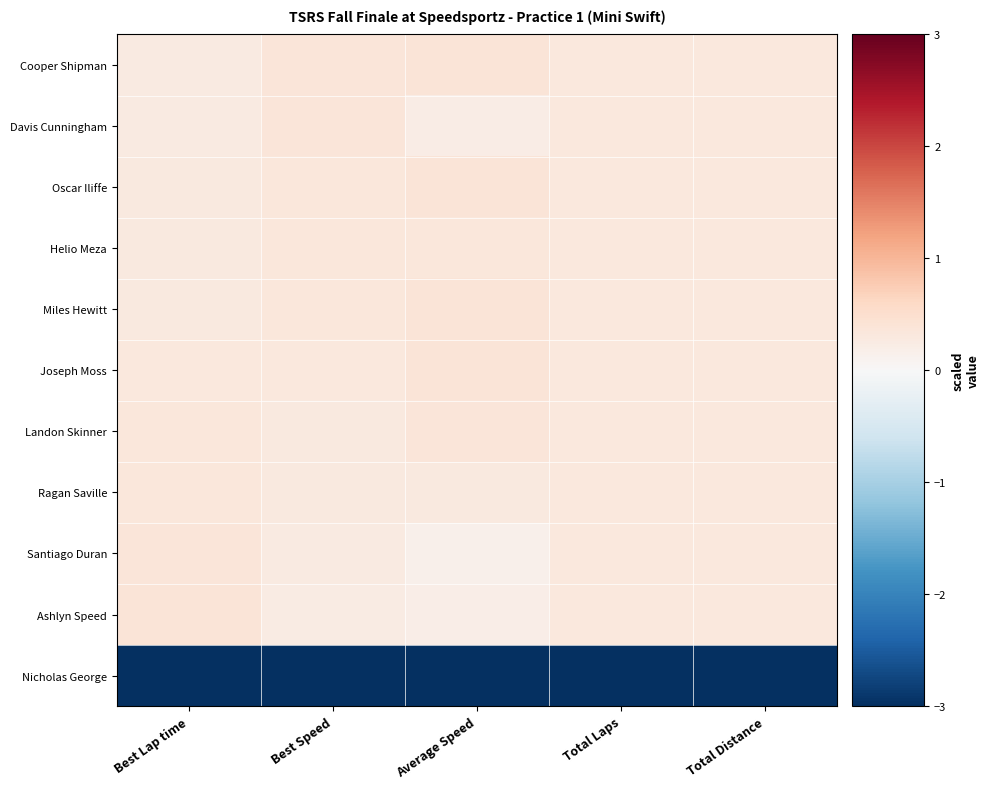

What is the total value across all series at Best Speed?

0.2